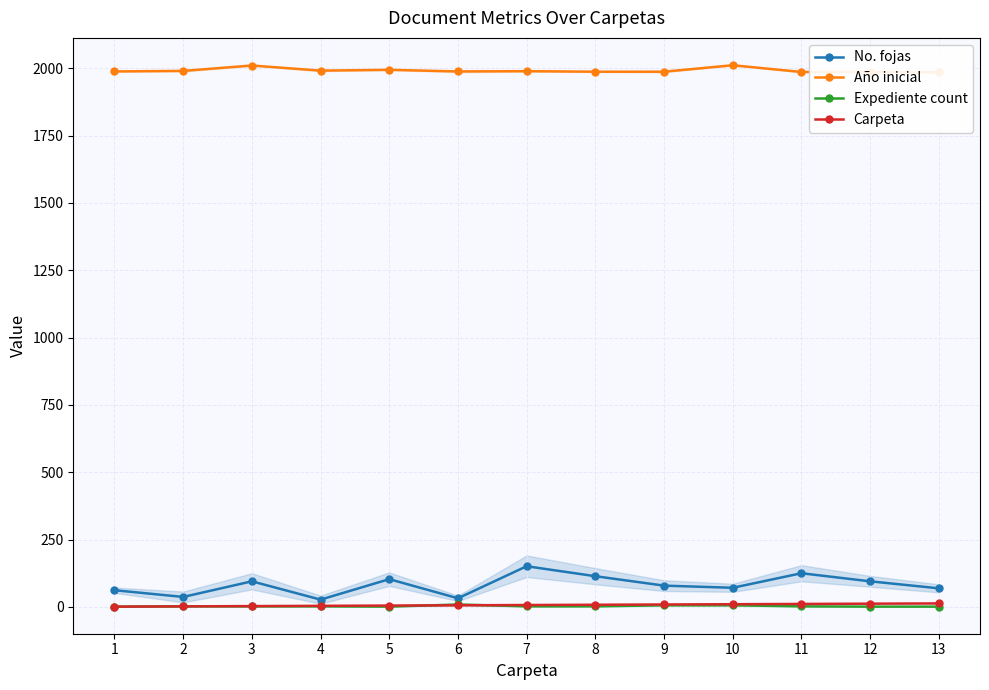

Reading left to right, list all the values displayed in this chart.

No. fojas: 1=62	2=37	3=95	4=27	5=103	6=32	7=151	8=114	9=79	10=71	11=125	12=95	13=69
Año inicial: 1=1988	2=1990	3=2010	4=1991	5=1994	6=1988	7=1989	8=1987	9=1987	10=2011	11=1986	12=1986	13=1985
Expediente count: 1=1	2=2	3=2	4=2	5=1	6=9	7=2	8=2	9=6	10=6	11=2	12=1	13=1
Carpeta: 1=1	2=2	3=3	4=4	5=5	6=6	7=7	8=8	9=9	10=10	11=11	12=12	13=13